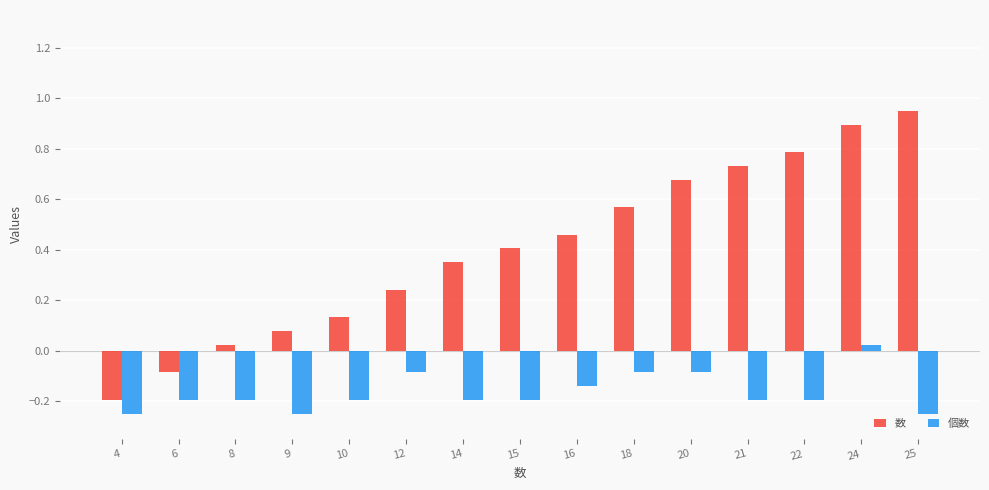

Is it true that 個数 equals -0.1 at 15?

False